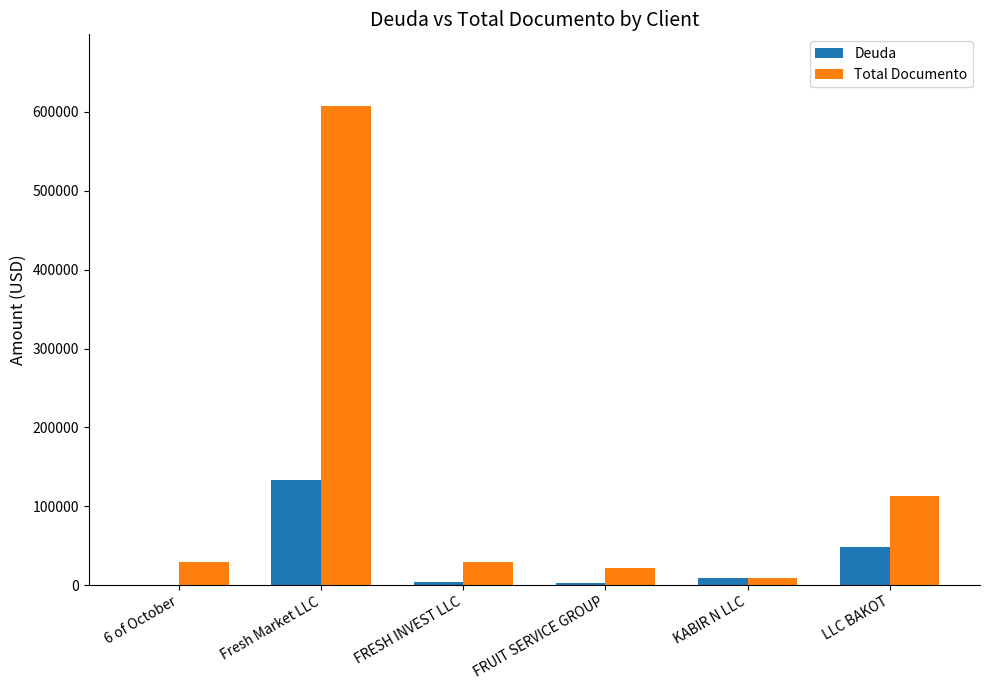

What is the total value across all series at KABIR N LLC?

17474.4